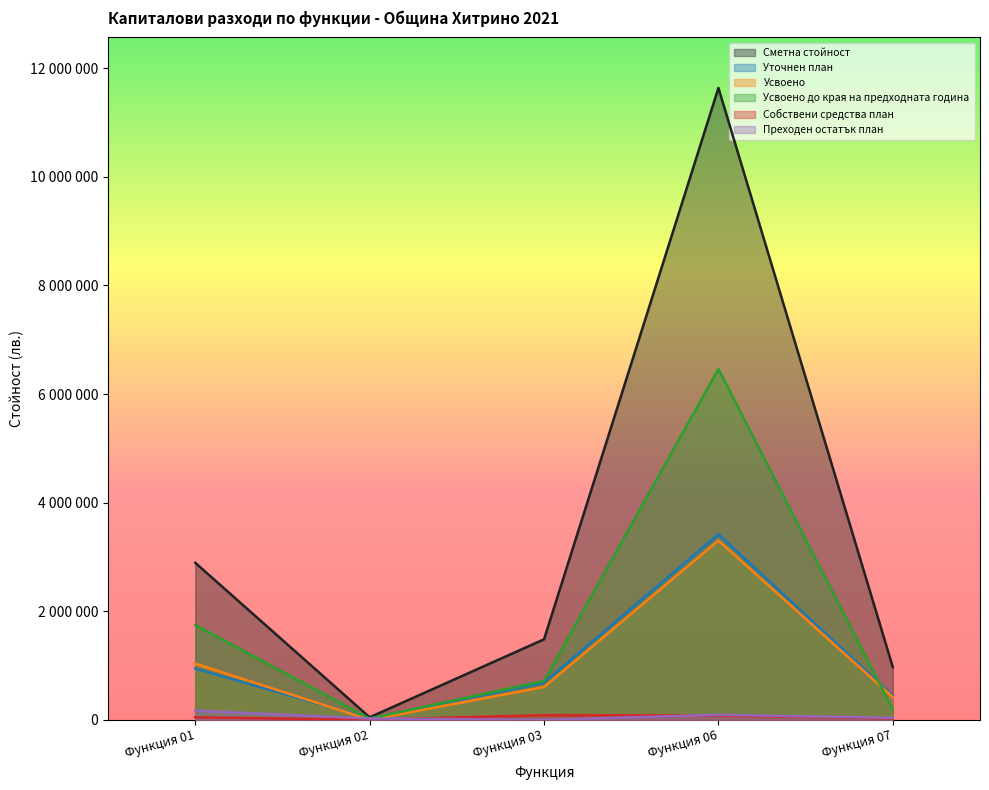

Where is Усвоено nearest to the value 1651449?

Функция 01